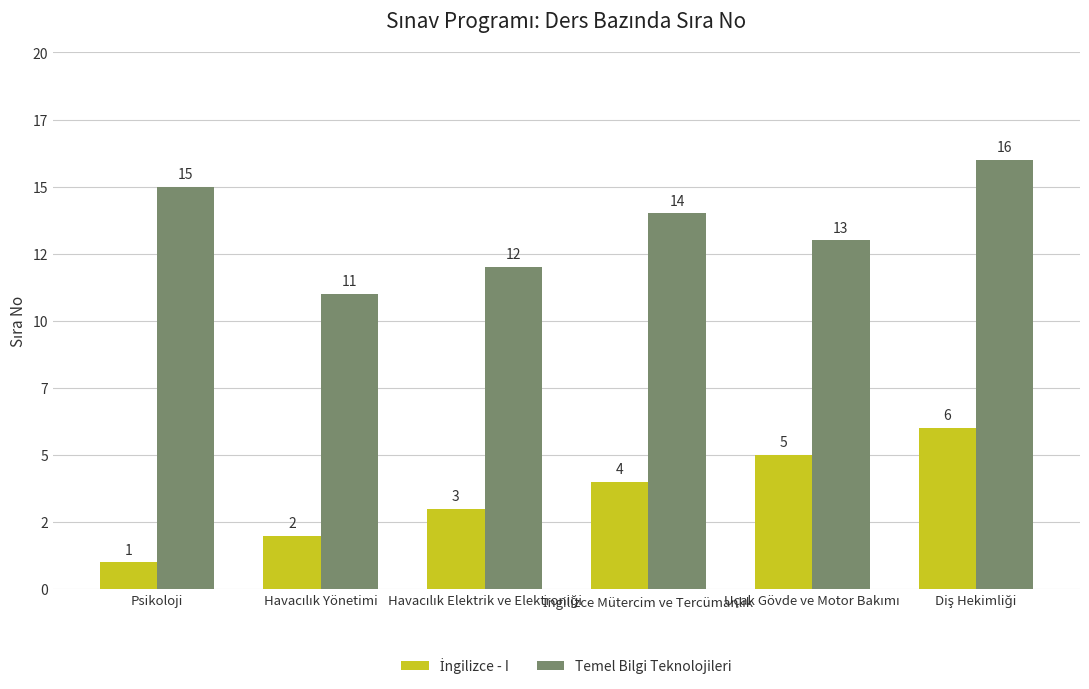

How many values in the Temel Bilgi Teknolojileri series exceed 14?

2